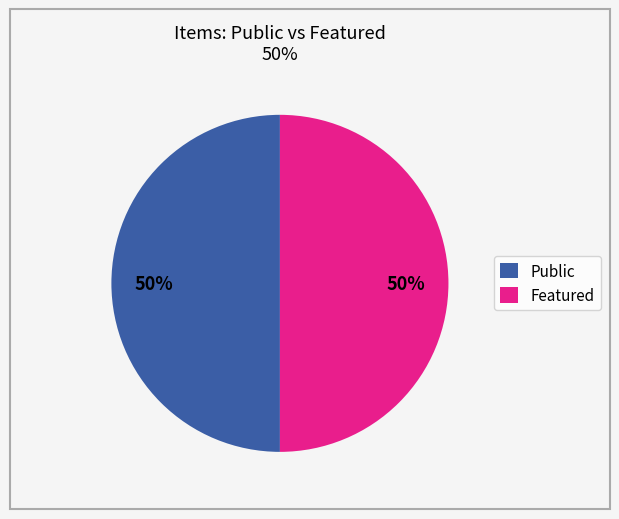

How many slices are in this pie chart?

2